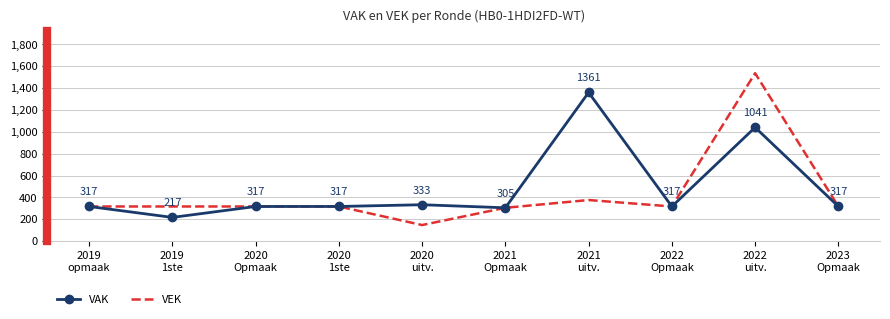

What is the difference between the maximum and minimum values in the VAK series?

1144